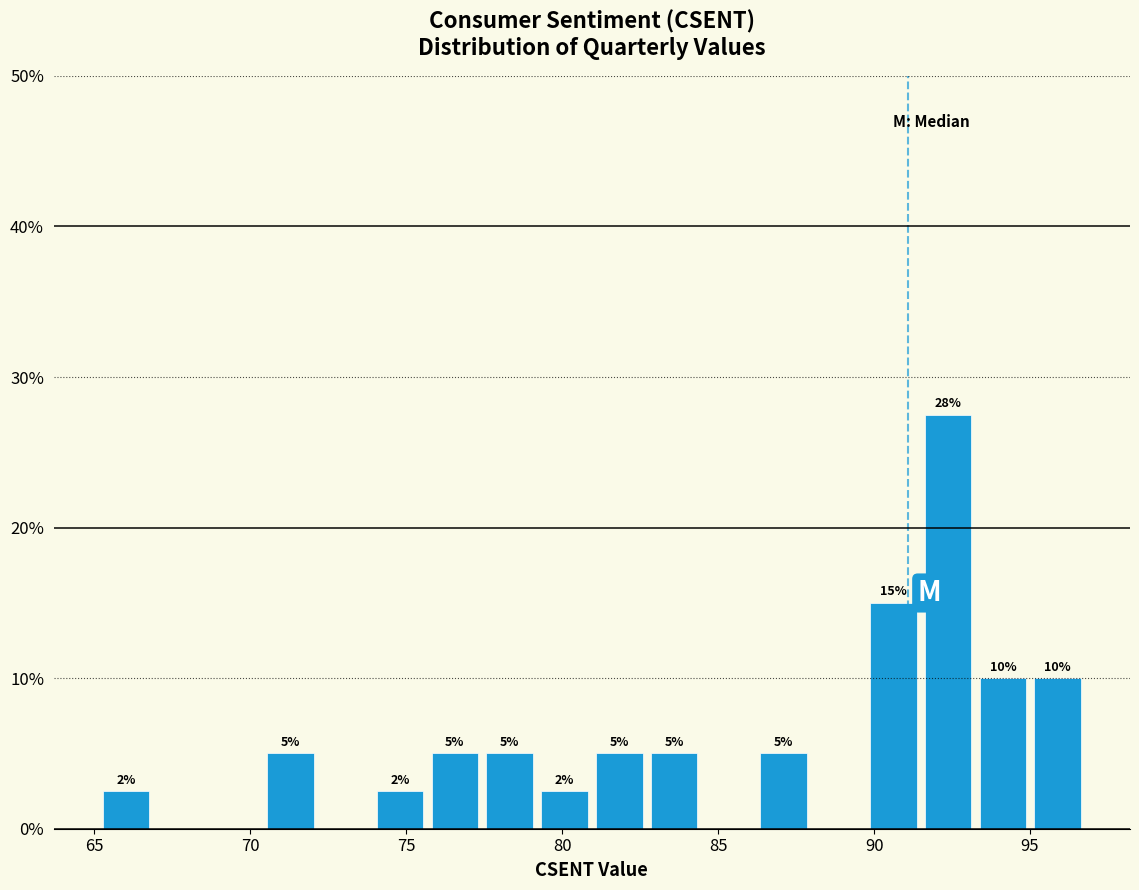

Around what value on the x-axis is the tallest bar? Give the approximate position of its centre, as read against the axis.

92.5